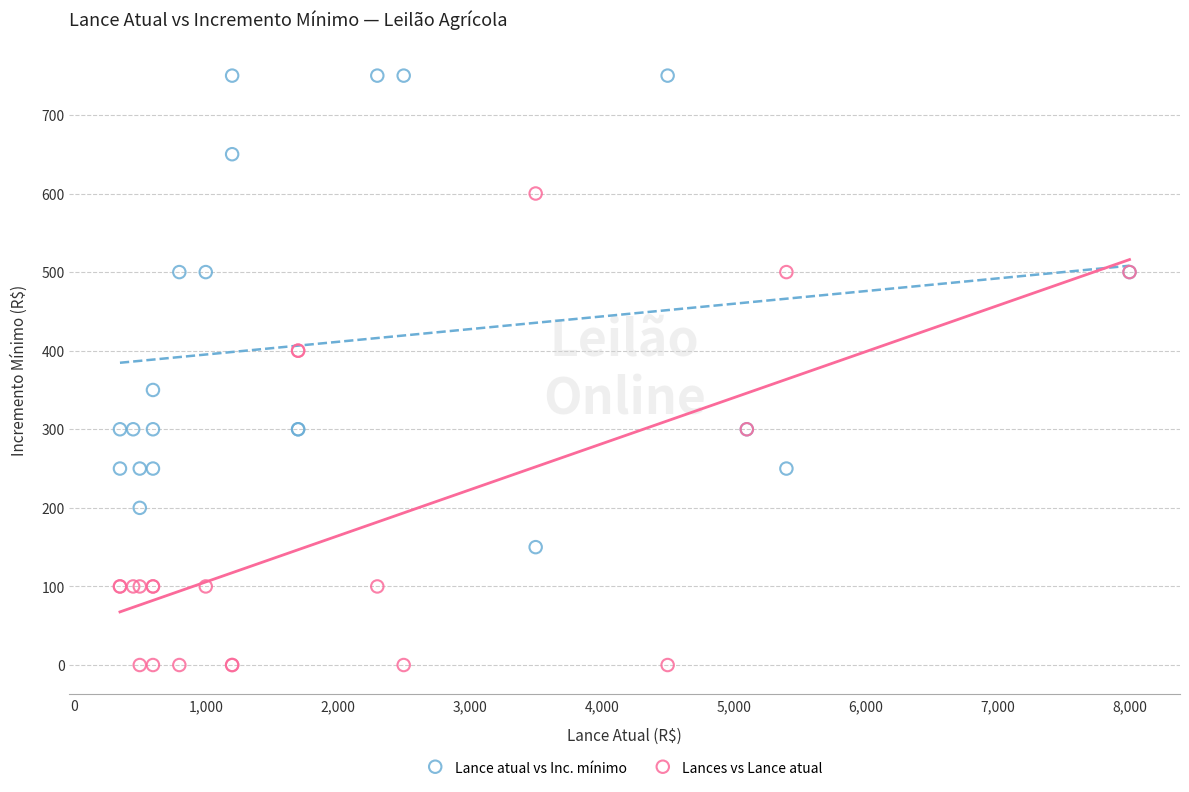

Which series contains the highest Y value?

Lance atual vs Inc. mínimo